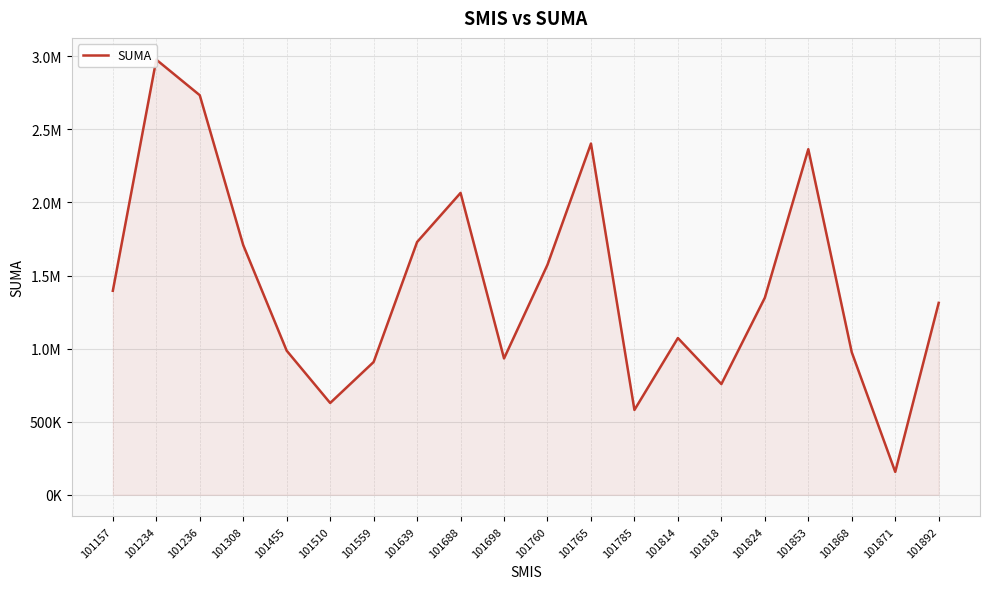

Rank the categories by value from lowest to highest.

101871, 101785, 101510, 101818, 101559, 101698, 101868, 101455, 101814, 101892, 101824, 101157, 101760, 101308, 101639, 101688, 101853, 101765, 101236, 101234